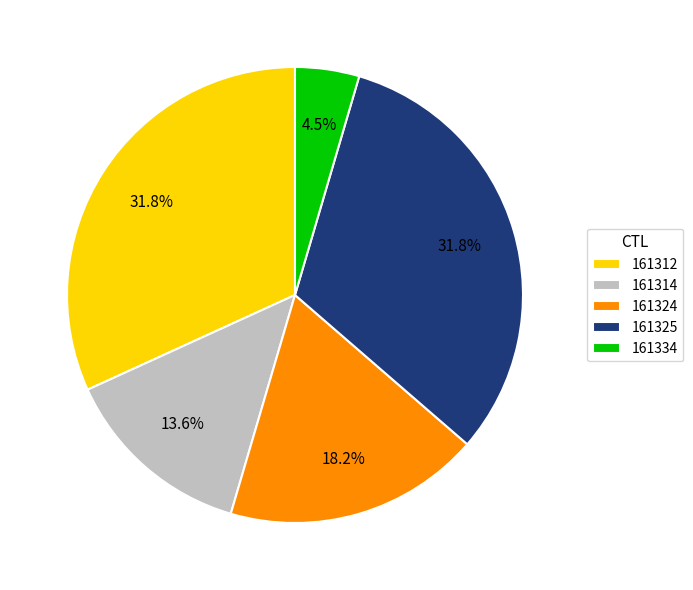

What is the smallest slice in the pie chart?

161334